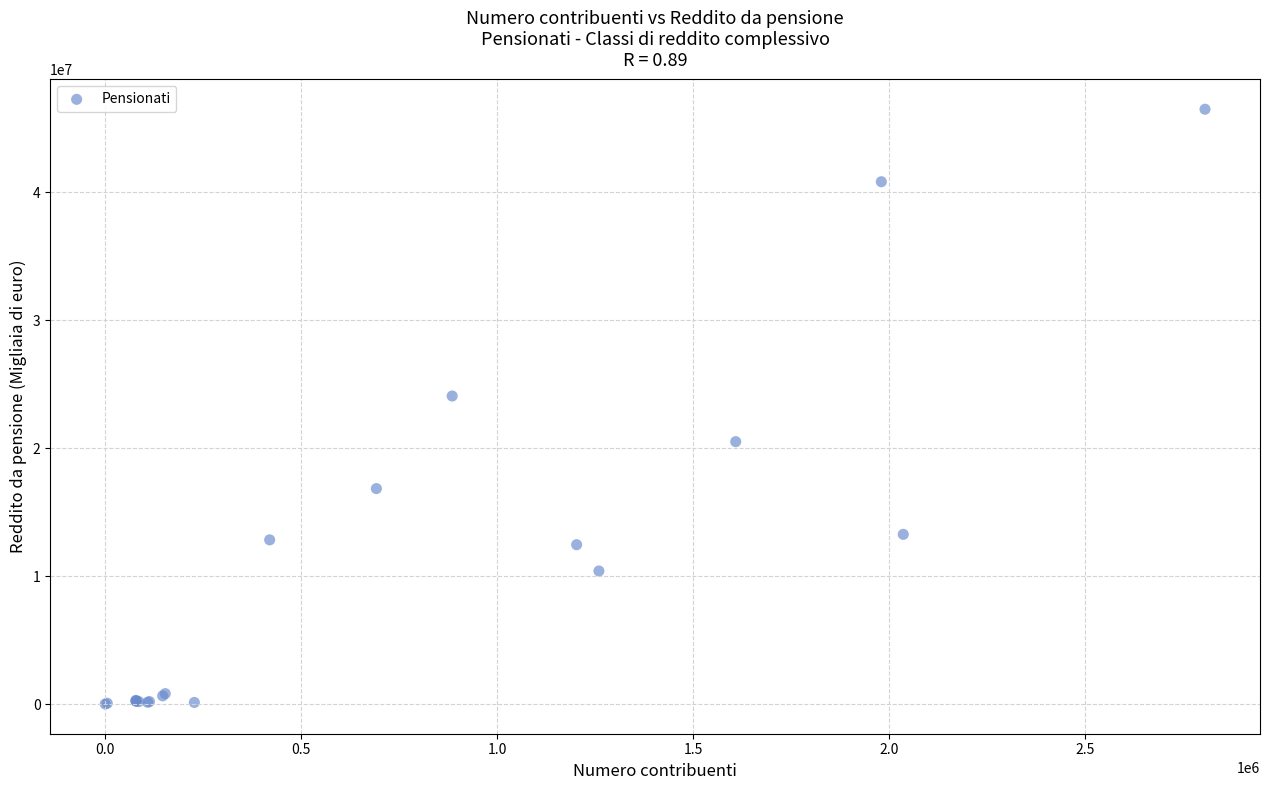

What Y value in the scatter plot is closest to 23252379?

24080011